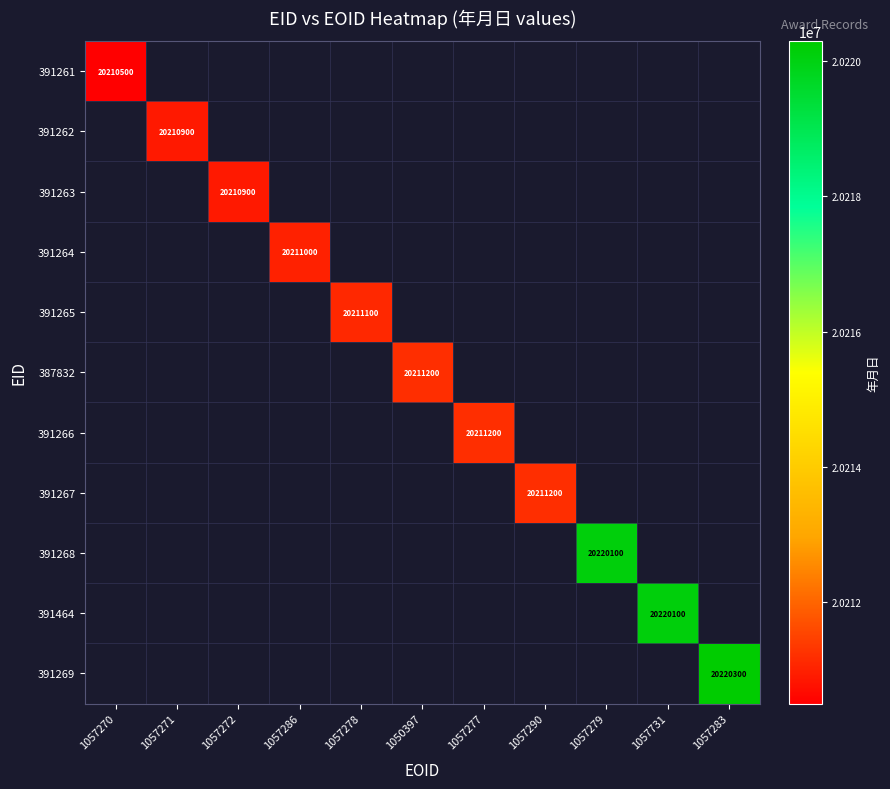

The 391261 series shows 33658920 at 1057270. True or false?

False